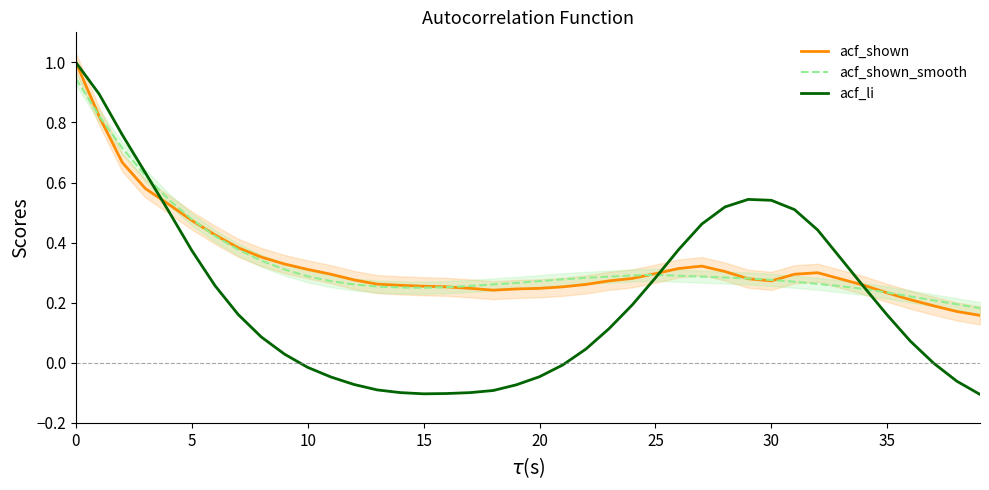

After their last crossing, which series has the higher values: acf_li or acf_shown?

acf_shown